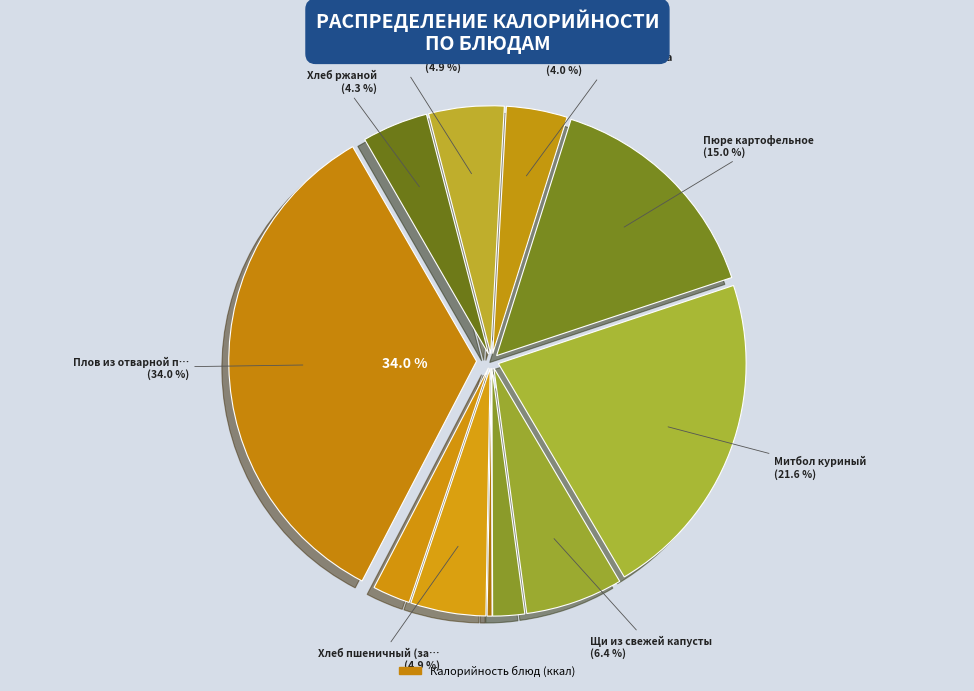

Which slice is the largest?

Плов из отварной птицы